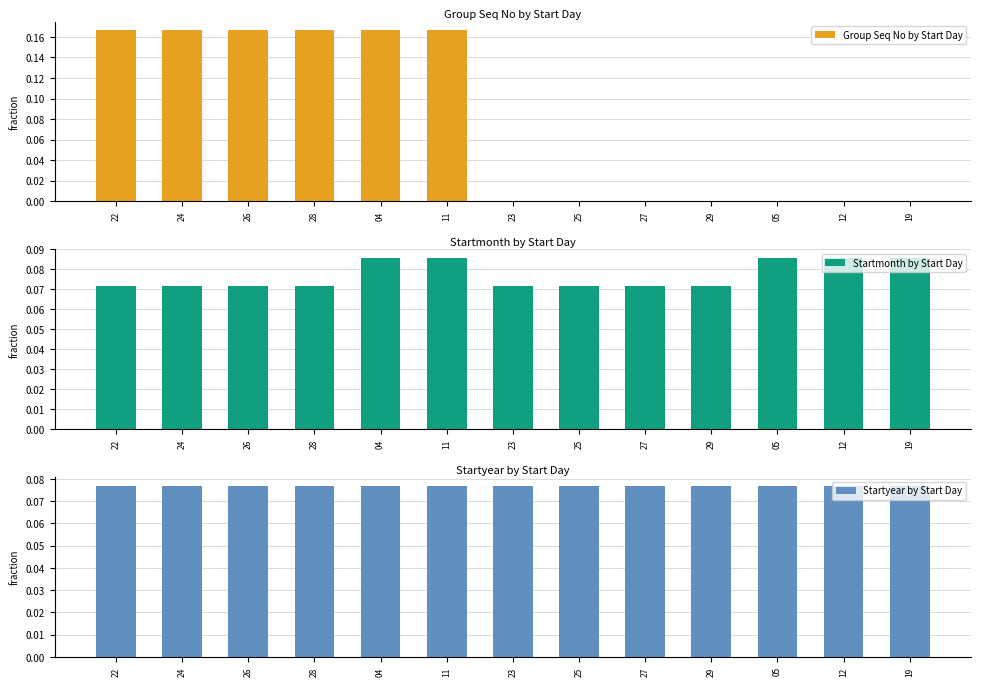

How many groups of bars are there?

13